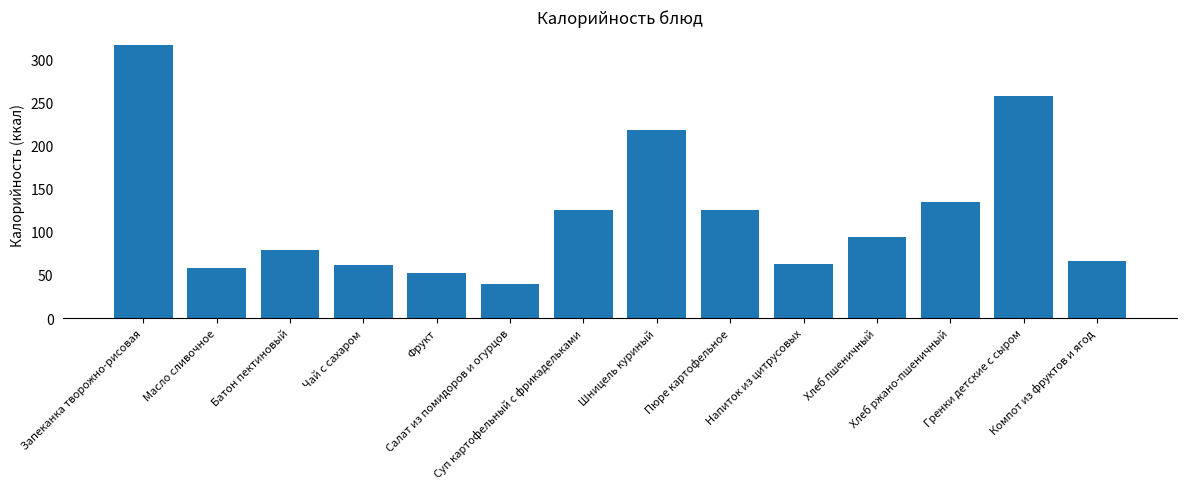

How many values are below 93?

7